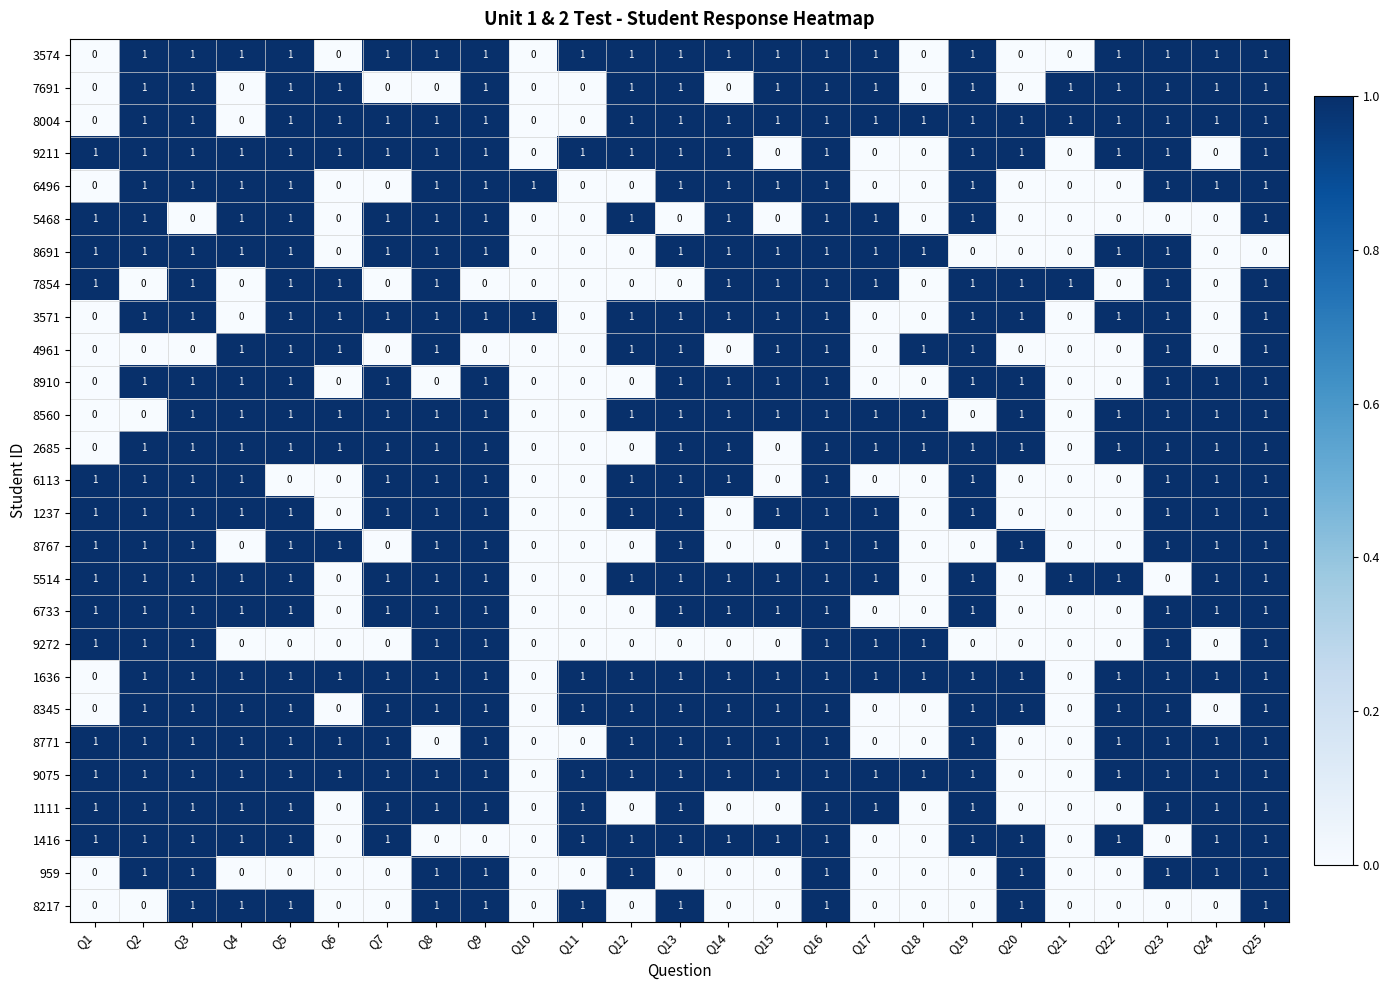

What is the total value across all series at Q11?

8